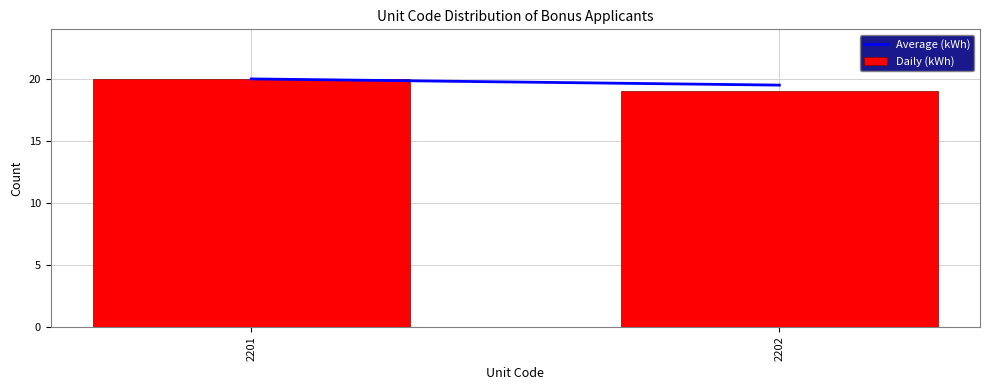

Reading left to right, extract all data points from this chart.

20	19